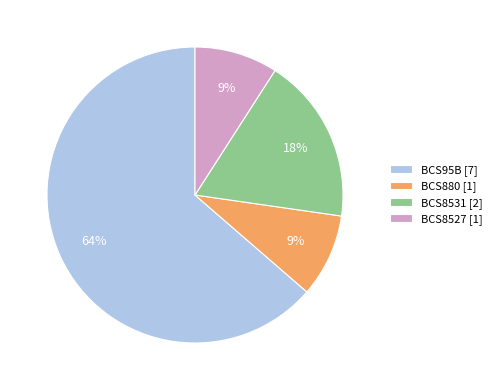

To the nearest percent, what is the difference between the BCS8531 and BCS880 slice percentages?

9%